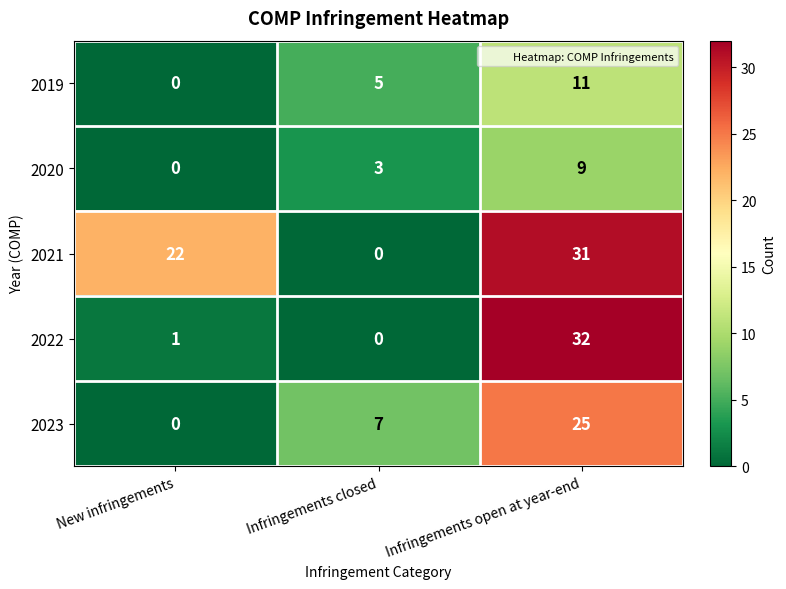

At which category does the chart reach its peak across all series?

Infringements open at year-end